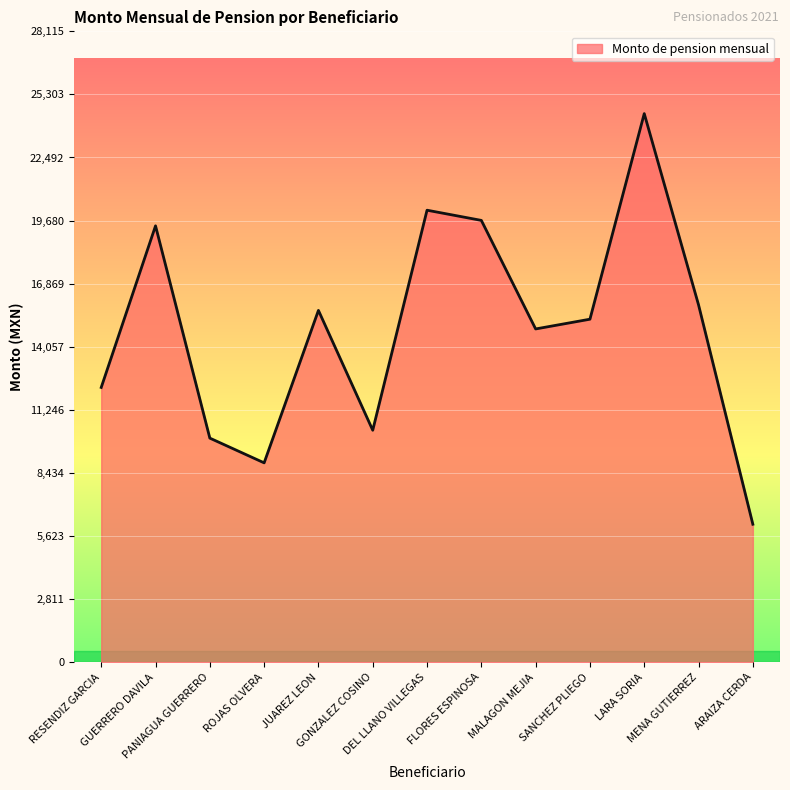

Where is the data nearest to the value 15297?

SANCHEZ PLIEGO